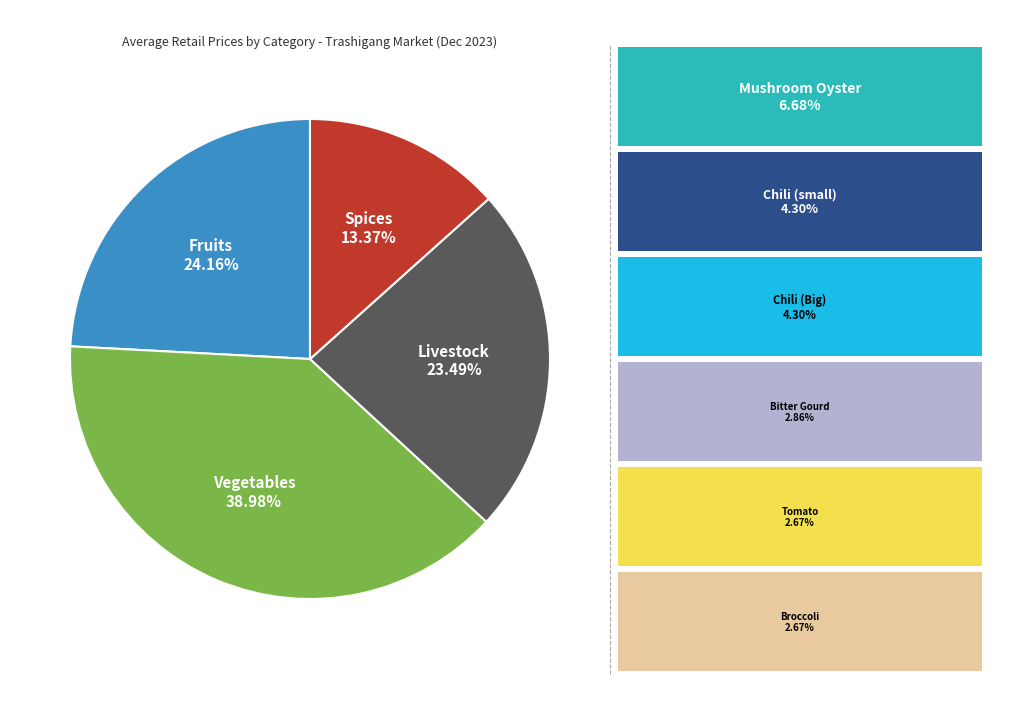

Which category has the biggest portion of the pie?

Vegetables